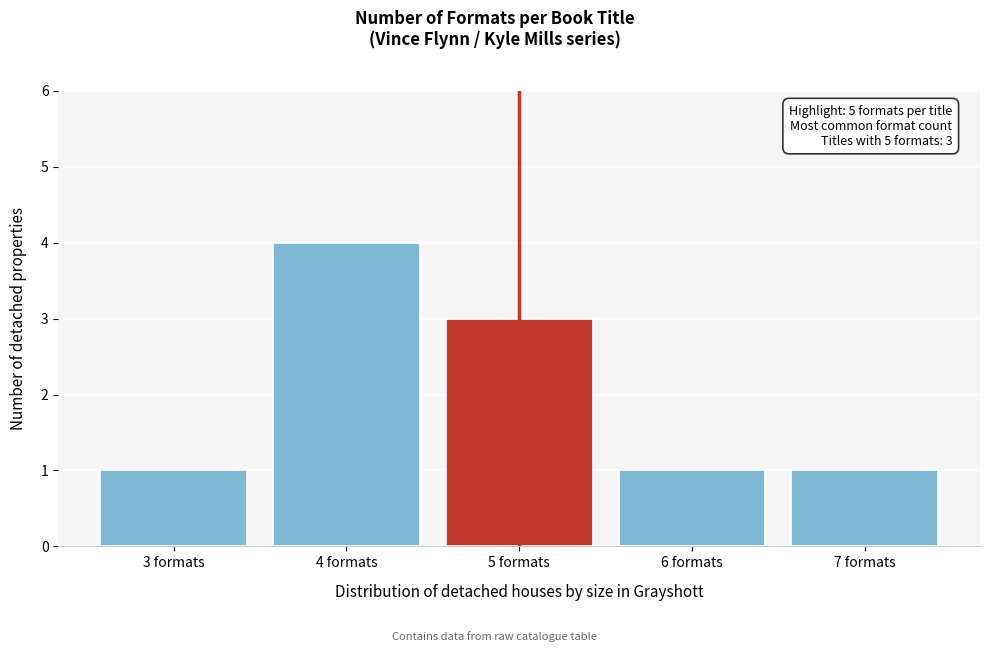

Reading left to right, list all the values displayed in this chart.

3 formats=1	4 formats=4	5 formats=3	6 formats=1	7 formats=1